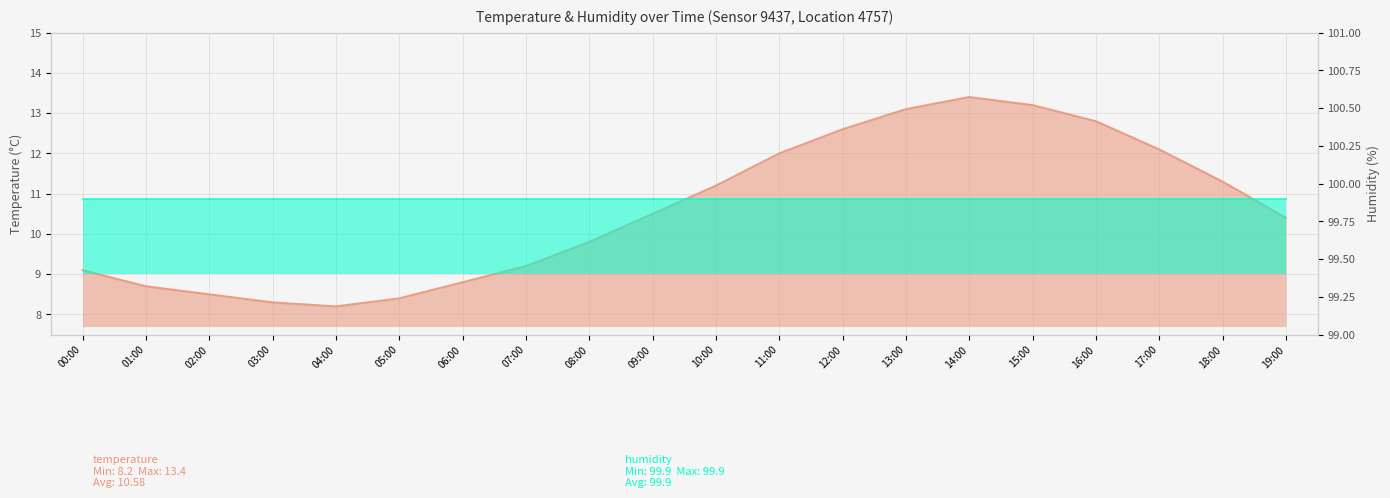

Does the chart display data point markers on the line(s)?

No